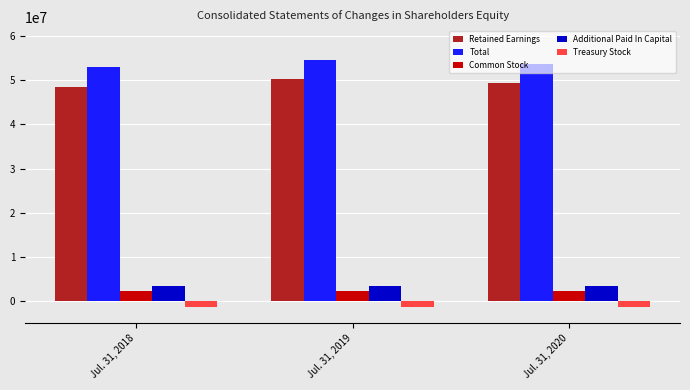

Is the value of Retained Earnings at Jul. 31, 2019 greater than the value of Additional Paid In Capital at Jul. 31, 2018?

Yes